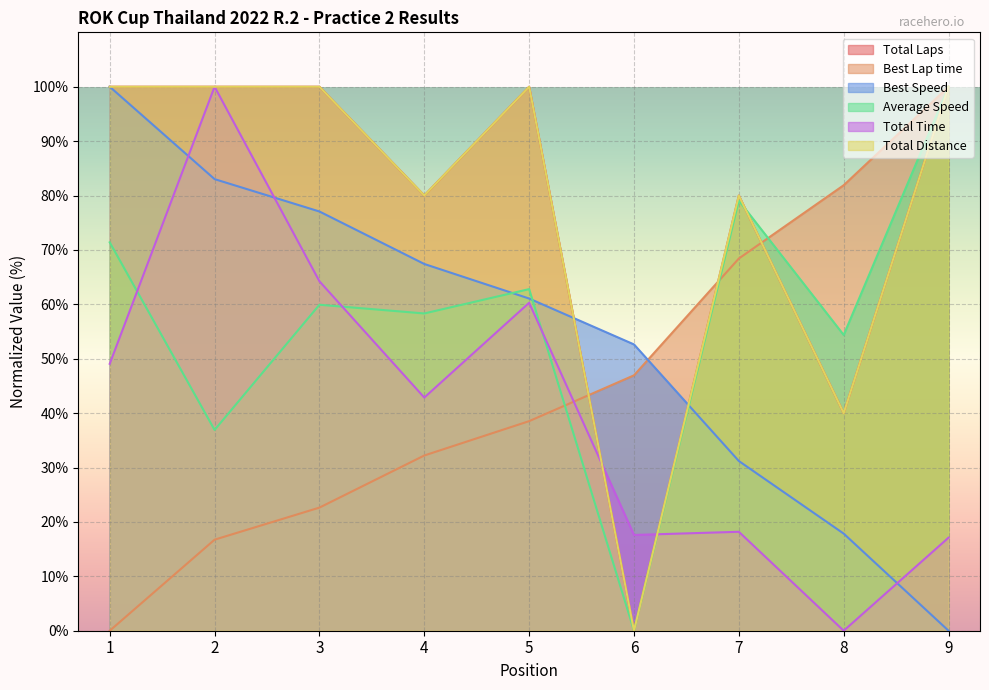

At how many categories does at least one series exceed 40?

9